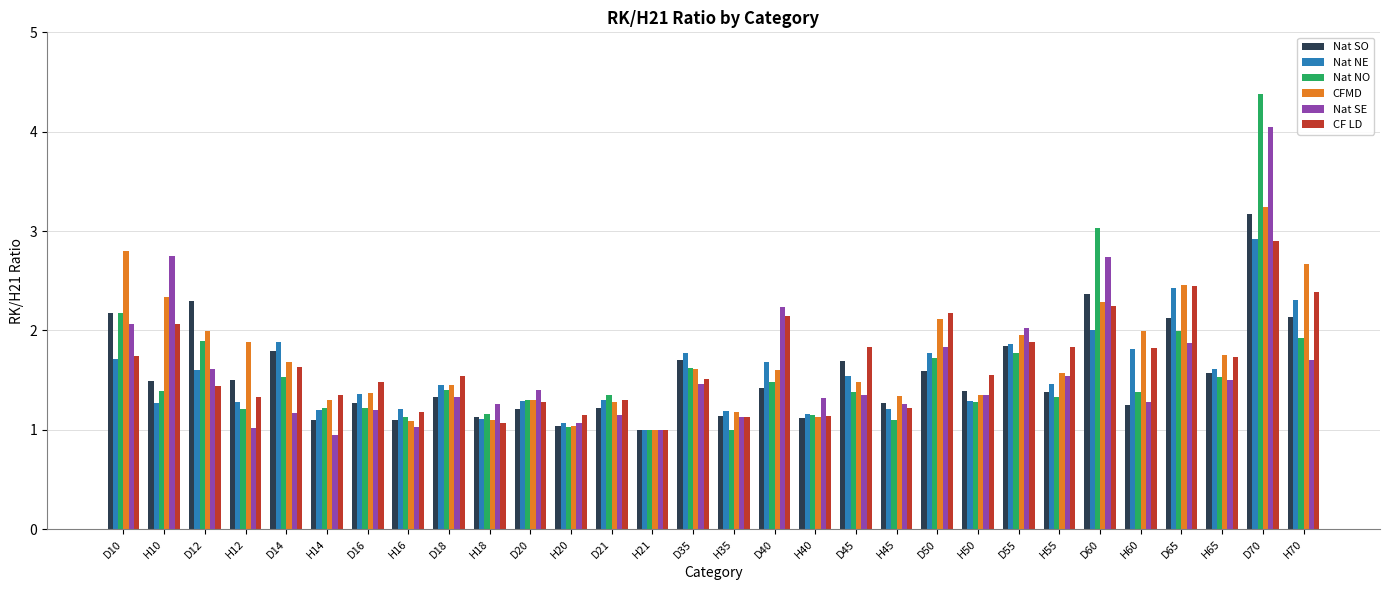

How many bars are there in each group?

6